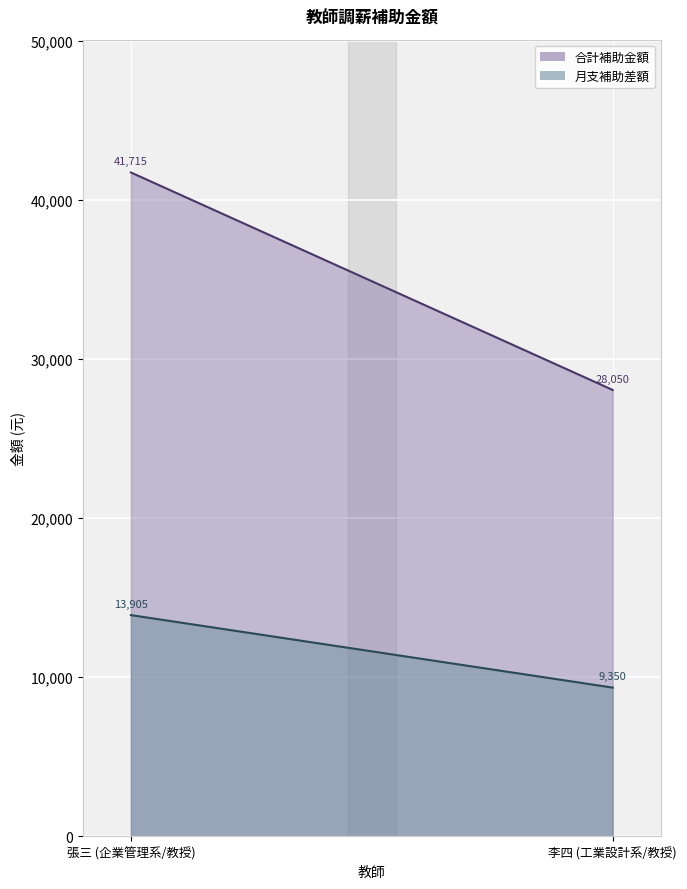

Which has a higher value, 李四 (工業設計系/教授) or 張三 (企業管理系/教授)?

張三 (企業管理系/教授)